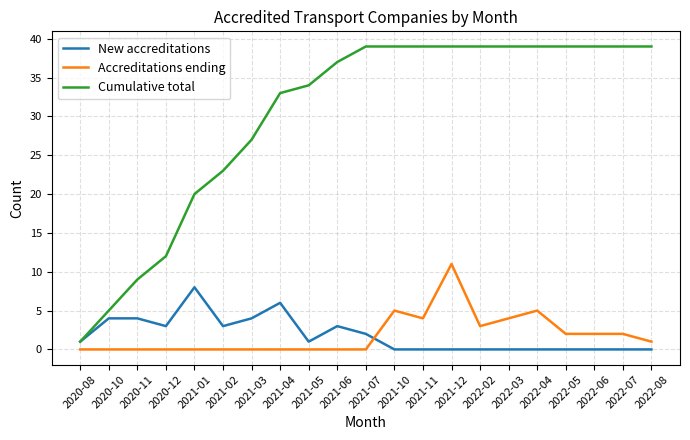

Rank the series by their maximum value, from highest to lowest.

Cumulative total, Accreditations ending, New accreditations